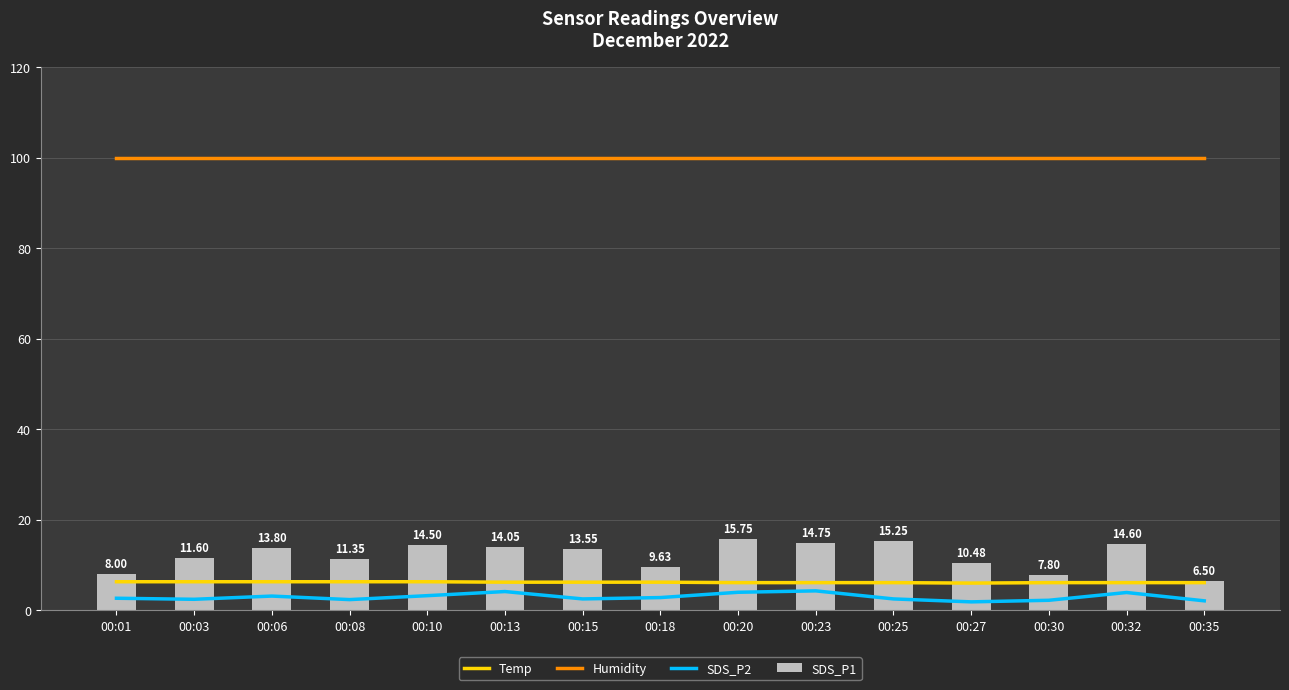

Count the number of data series in this chart.

4